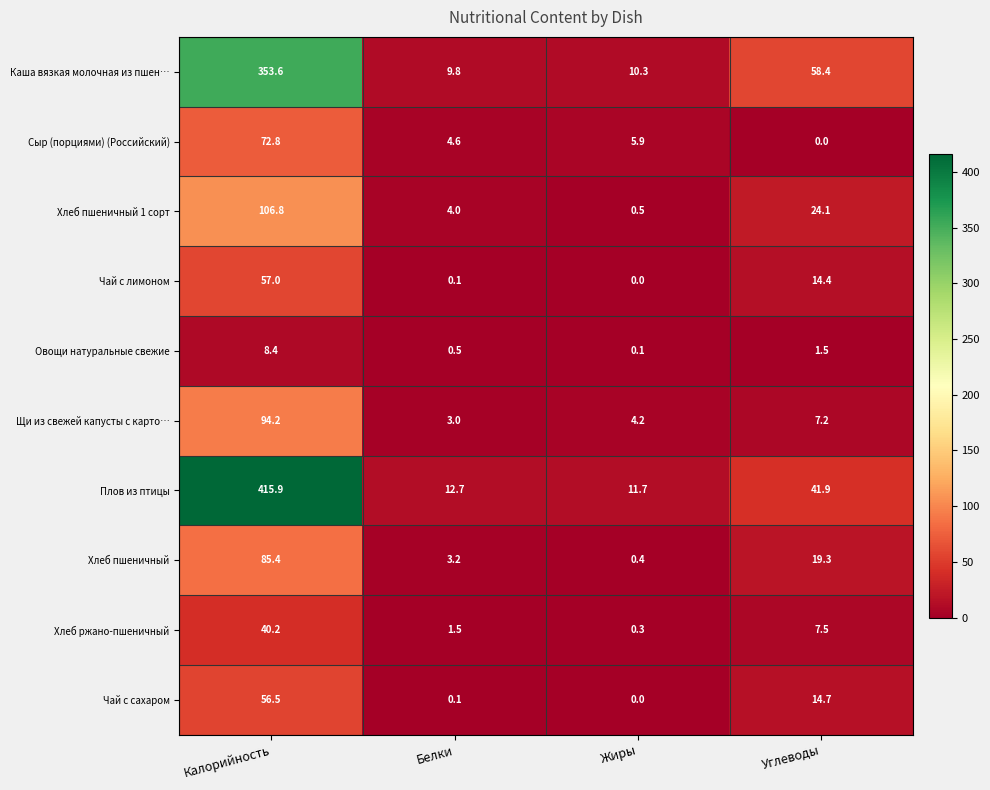

The Сыр (порциями) (Российский) series shows 4.6 at Белки. True or false?

True